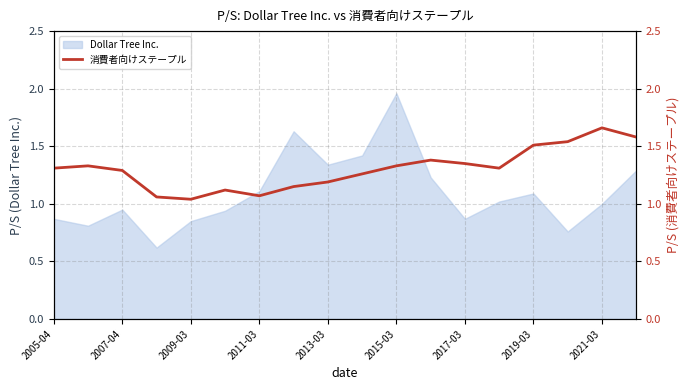

The value of Dollar Tree Inc. at 2005-04 is 1.3. True or false?

False